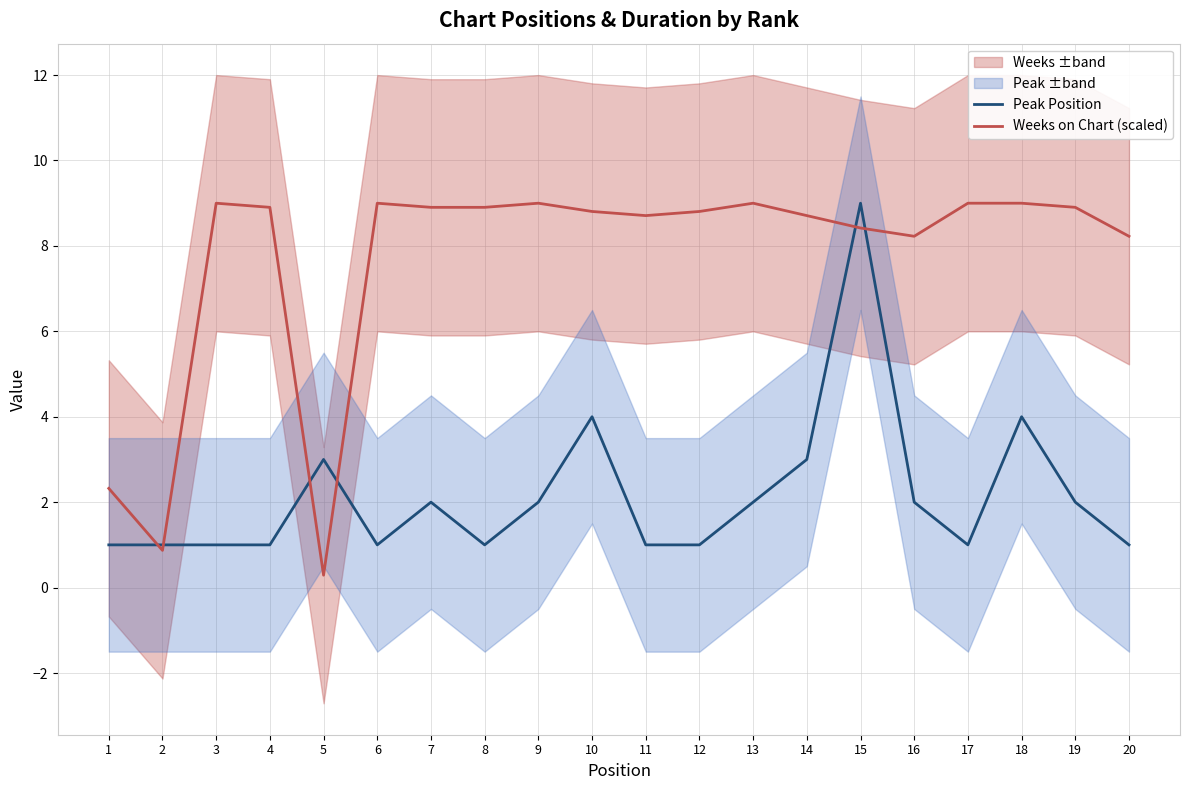

Reading left to right, extract all data points from this chart.

Peak Position: 1=1.0	2=1.0	3=1.0	4=1.0	5=3.0	6=1.0	7=2.0	8=1.0	9=2.0	10=4.0	11=1.0	12=1.0	13=2.0	14=3.0	15=9.0	16=2.0	17=1.0	18=4.0	19=2.0	20=1.0
Weeks on Chart (scaled): 1=2.3	2=0.9	3=9.0	4=8.9	5=0.3	6=9.0	7=8.9	8=8.9	9=9.0	10=8.8	11=8.7	12=8.8	13=9.0	14=8.7	15=8.4	16=8.2	17=9.0	18=9.0	19=8.9	20=8.2